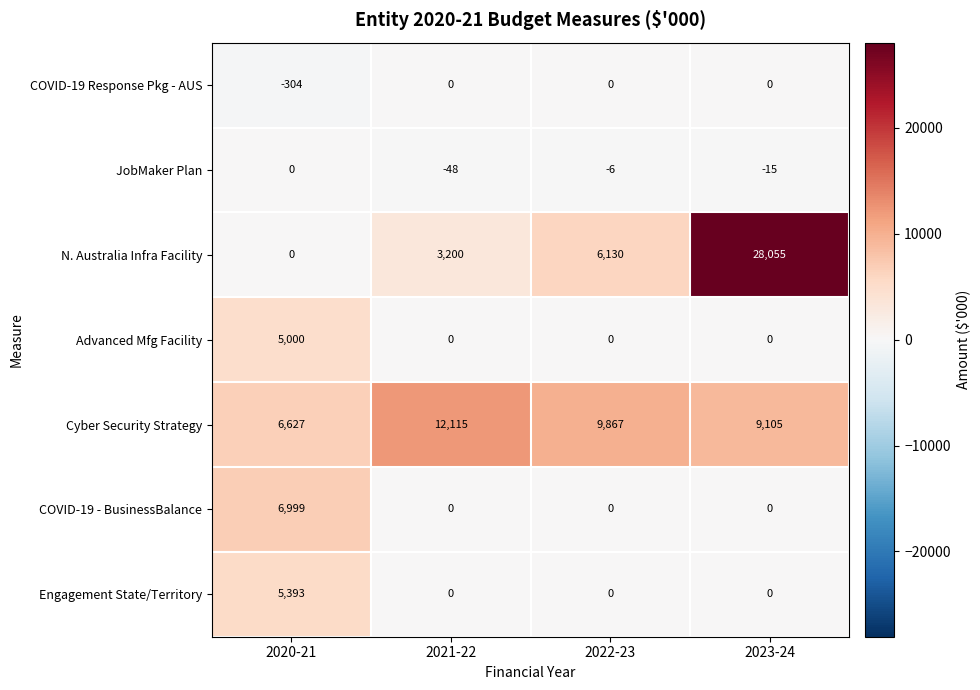

Reading left to right, list all the values displayed in this chart.

COVID-19 Response Pkg - AUS: -304	0	0	0
JobMaker Plan: 0	-48	-6	-15
N. Australia Infra Facility: 0	3200	6130	28055
Advanced Mfg Facility: 5000	0	0	0
Cyber Security Strategy: 6627	12115	9867	9105
COVID-19 - BusinessBalance: 6999	0	0	0
Engagement State/Territory: 5393	0	0	0